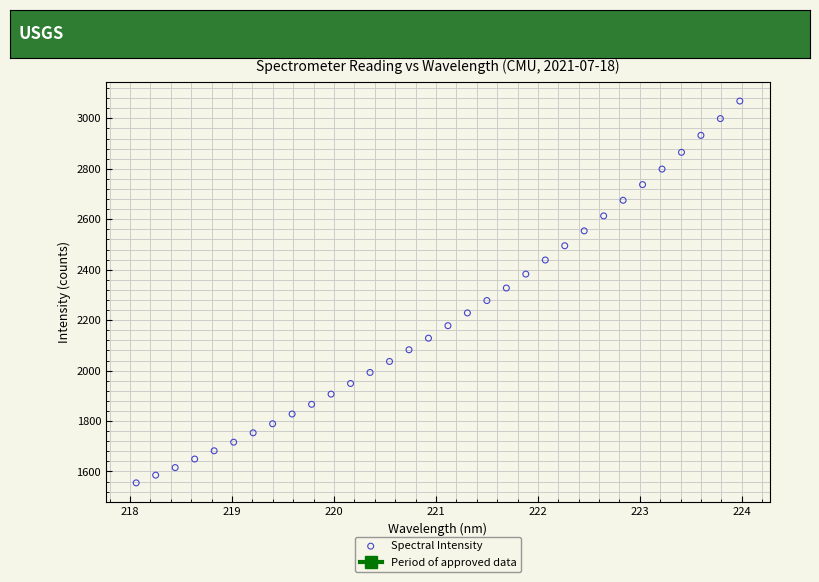

What is the range of Y values (max minus min)?

1513.8